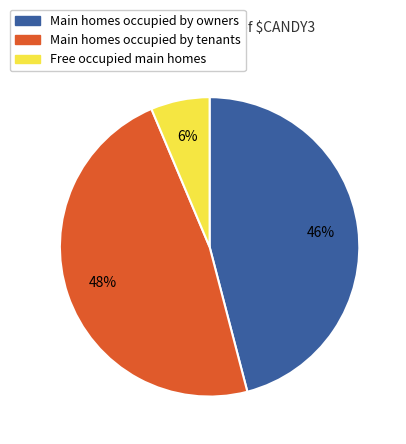

Is the sum of Free occupied main homes and Main homes occupied by owners greater than half?

Yes